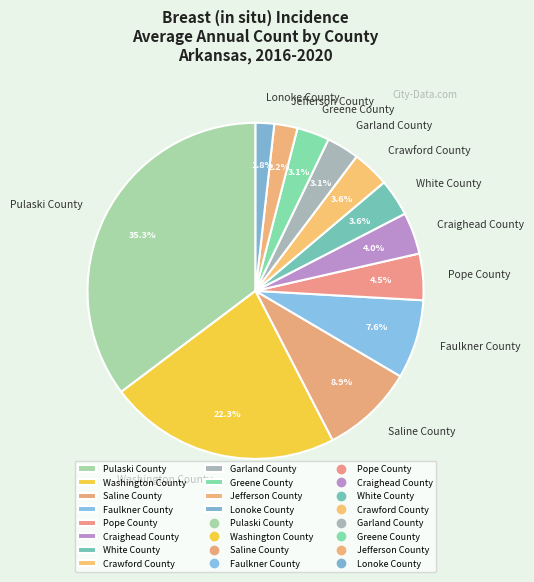

Which has a higher value, Pope County or Lonoke County?

Pope County